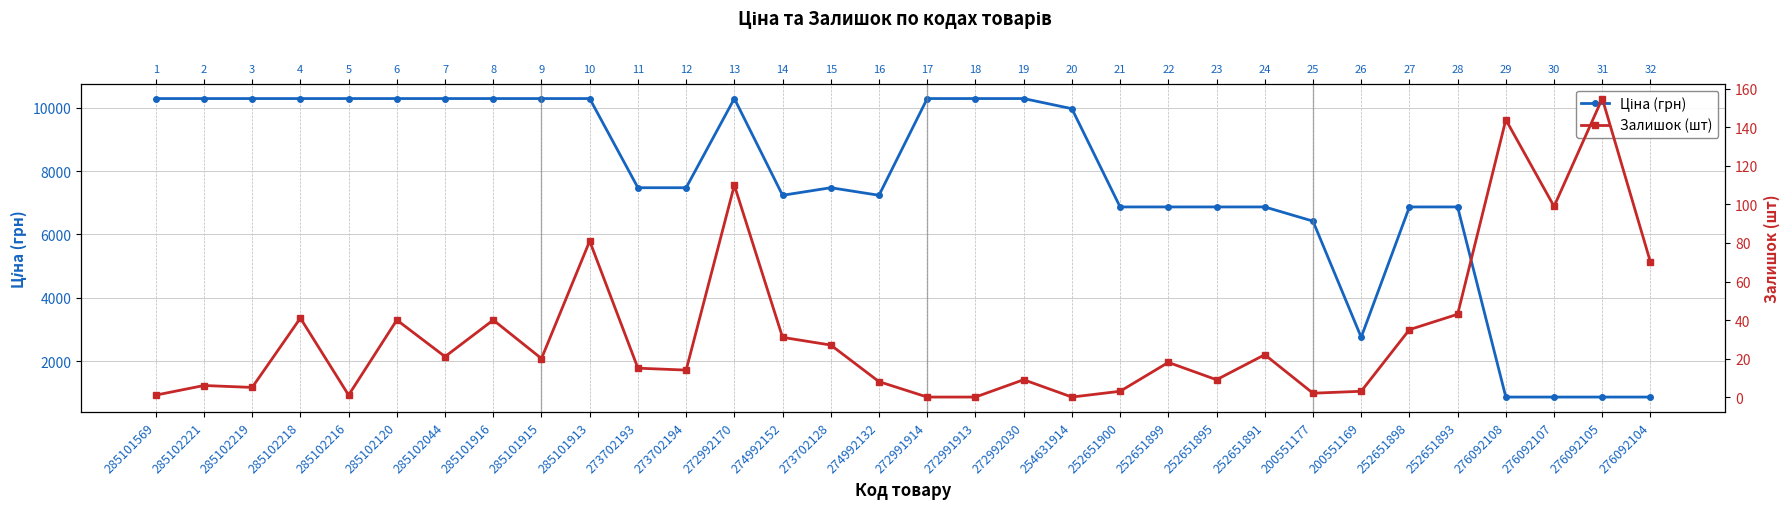

Is this an area chart (filled region under the line)?

No